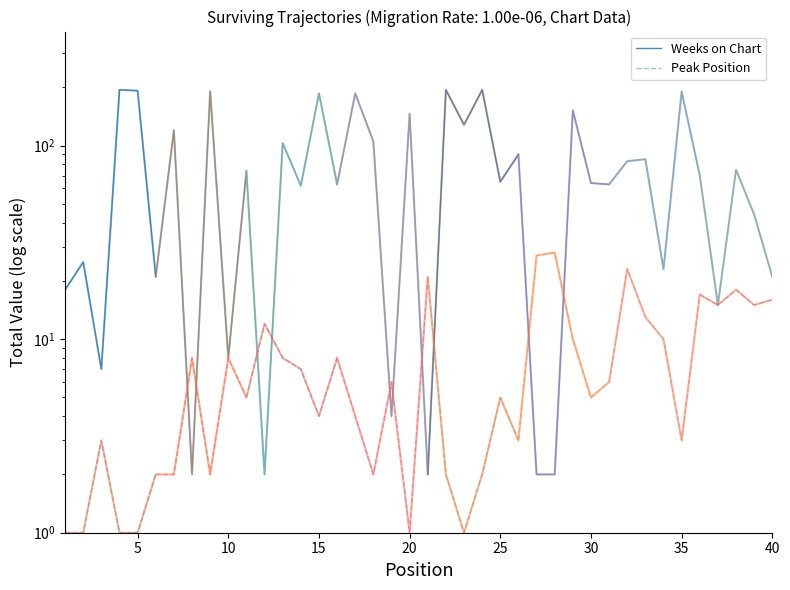

True or false: Peak Position has a value of 2 at 10.

False